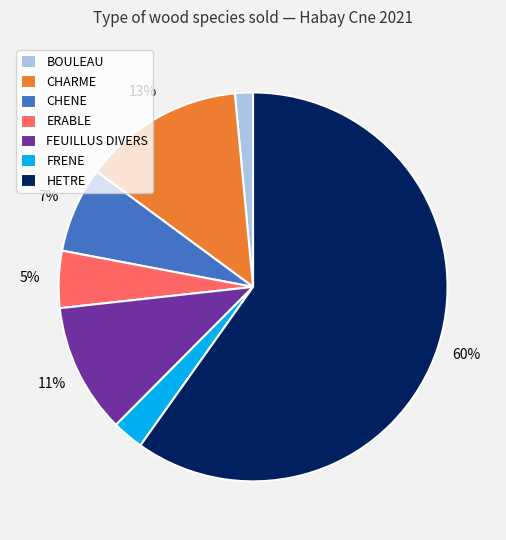

Between CHARME and FEUILLUS DIVERS, which is larger?

CHARME